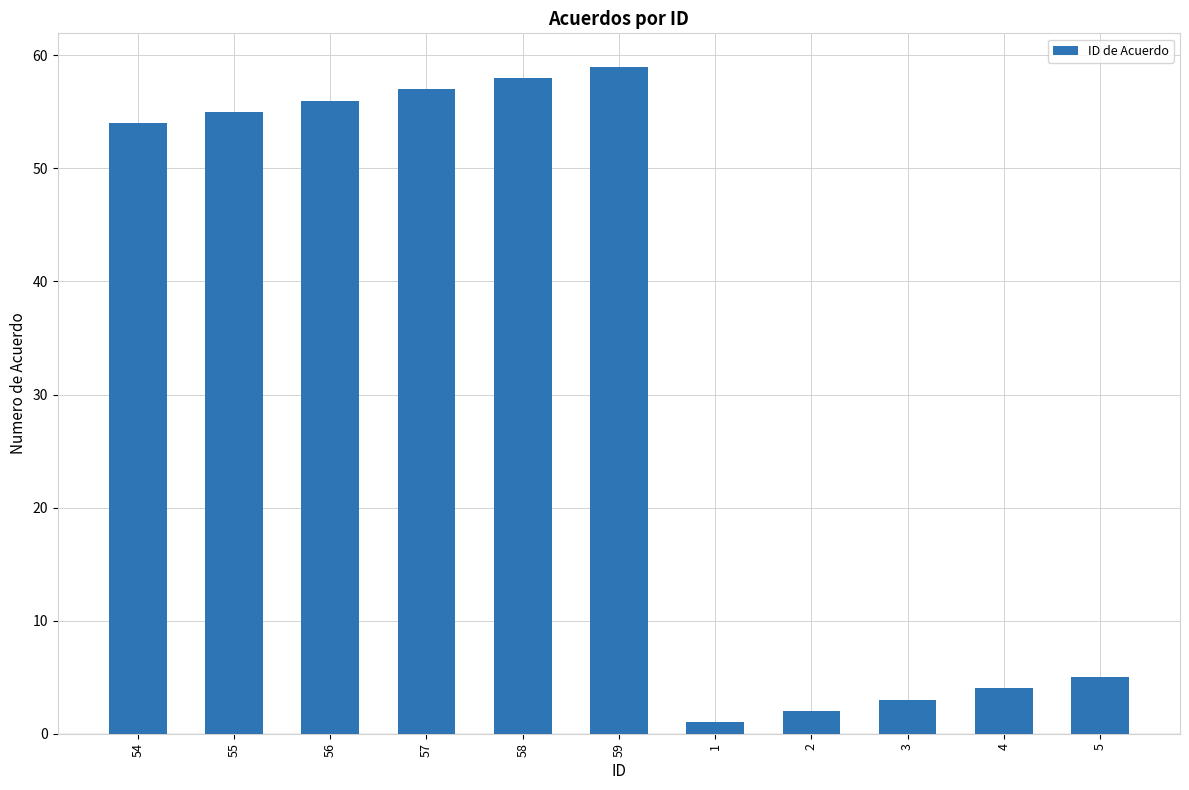

What is the ratio of the value at 3 to the value at 55?

0.1